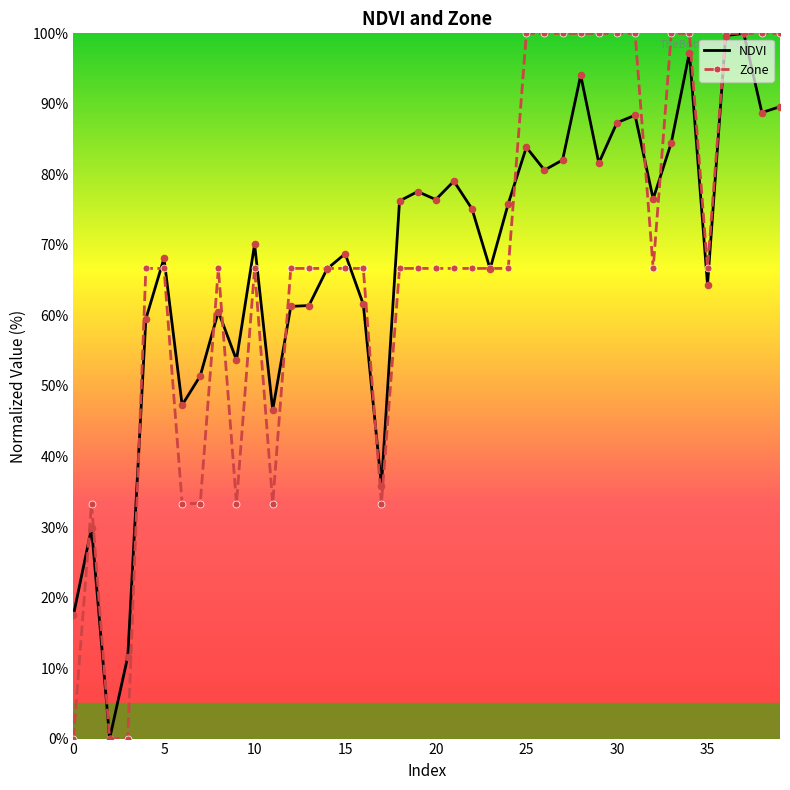

At which category is the sum across all series the highest?

37